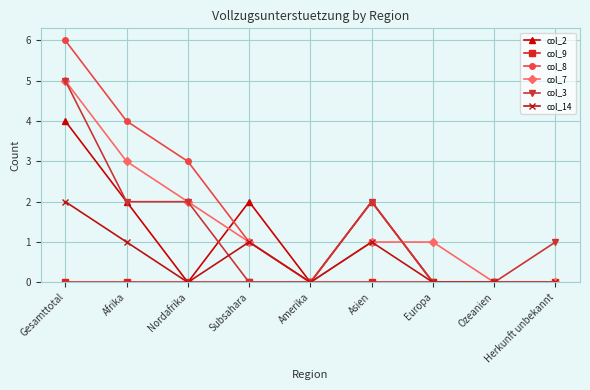

What is the difference between the second highest and second lowest values in the col_3 series?

2